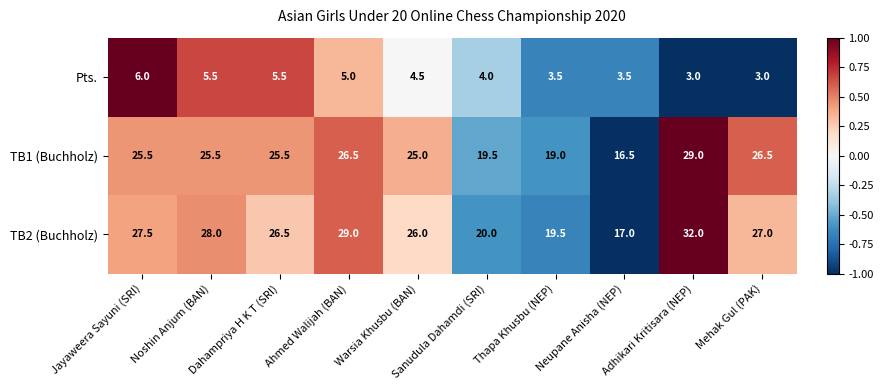

How many categories are shown in the chart?

10